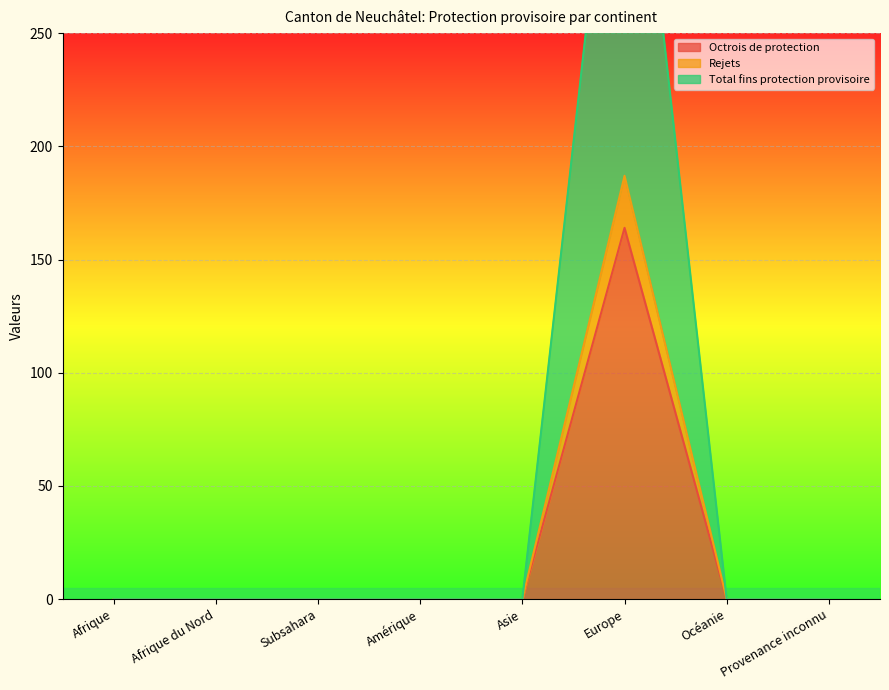

Which category has the highest value across all series?

Europe